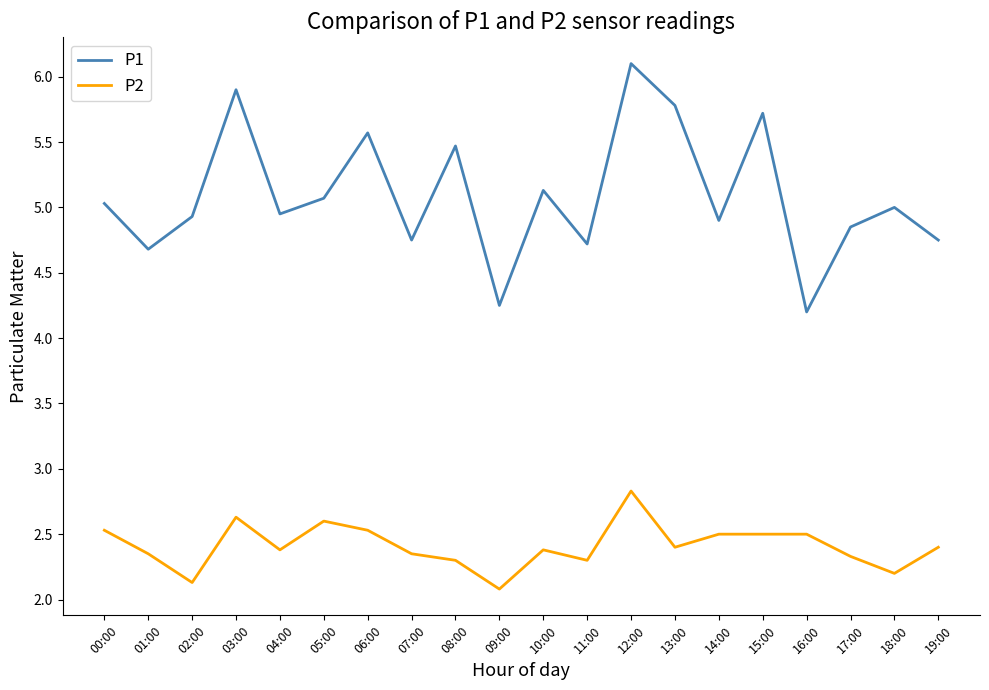

What is the difference between the maximum and minimum values in the P1 series?

1.9